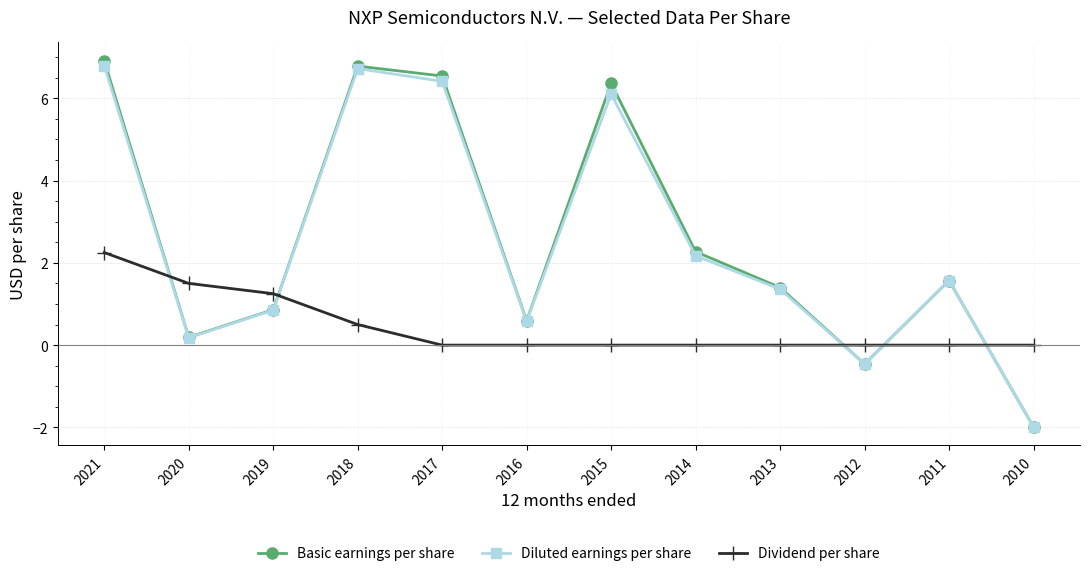

Rank the series at 2021 from lowest to highest value.

Dividend per share, Diluted earnings per share, Basic earnings per share